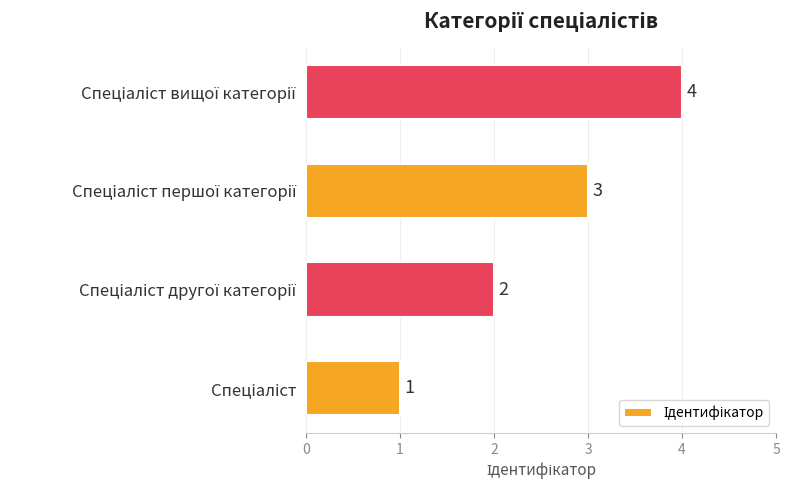

How many data points does each series have?

4